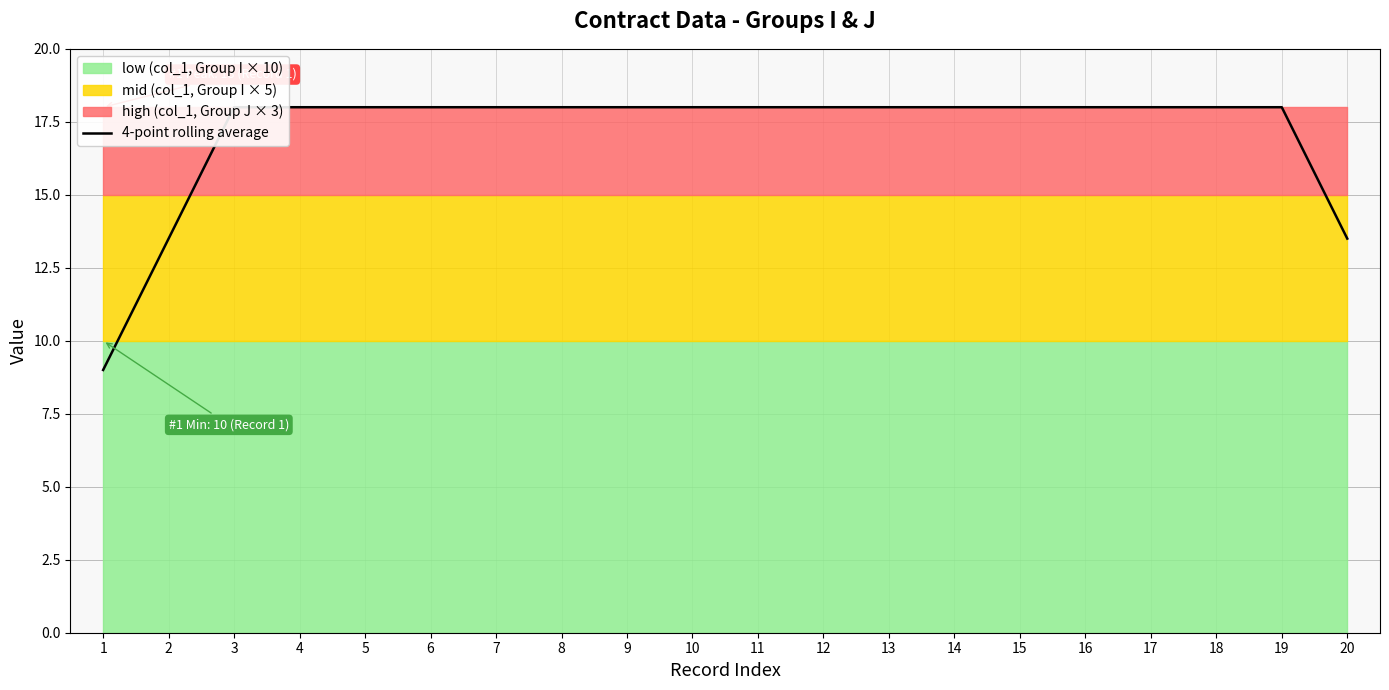

List the labels in order of value, smallest first.

1, 2, 20, 3, 4, 5, 6, 7, 8, 9, 10, 11, 12, 13, 14, 15, 16, 17, 18, 19